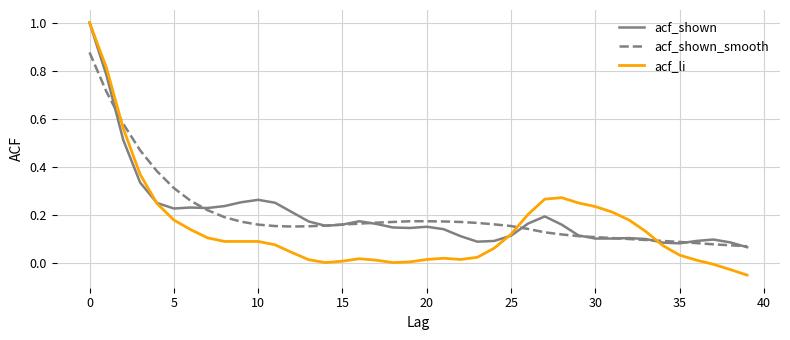

How many times do acf_li and acf_shown_smooth cross each other?

3